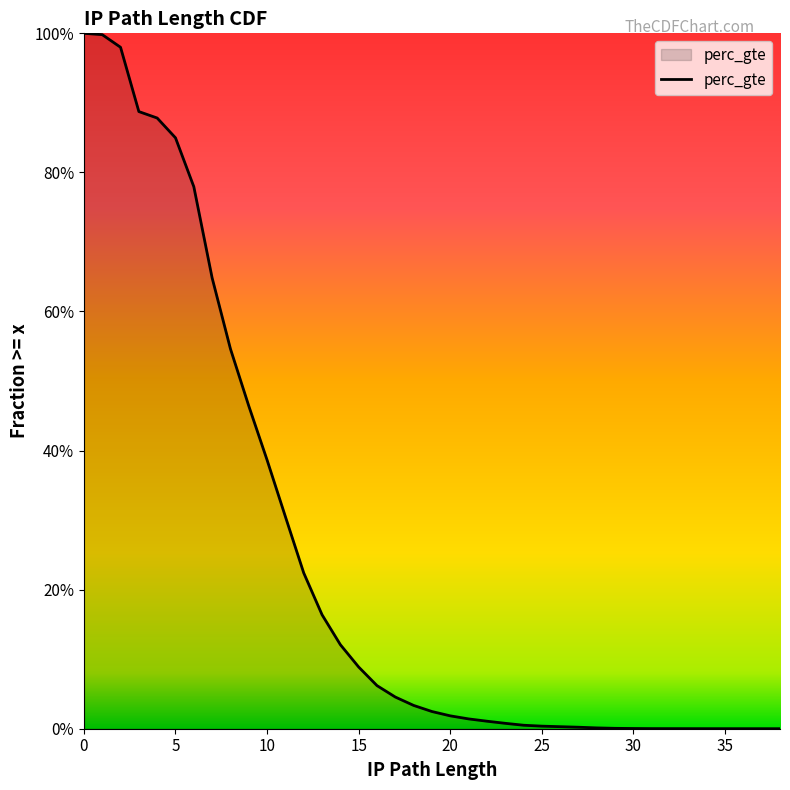

How many lines are shown in the chart?

1